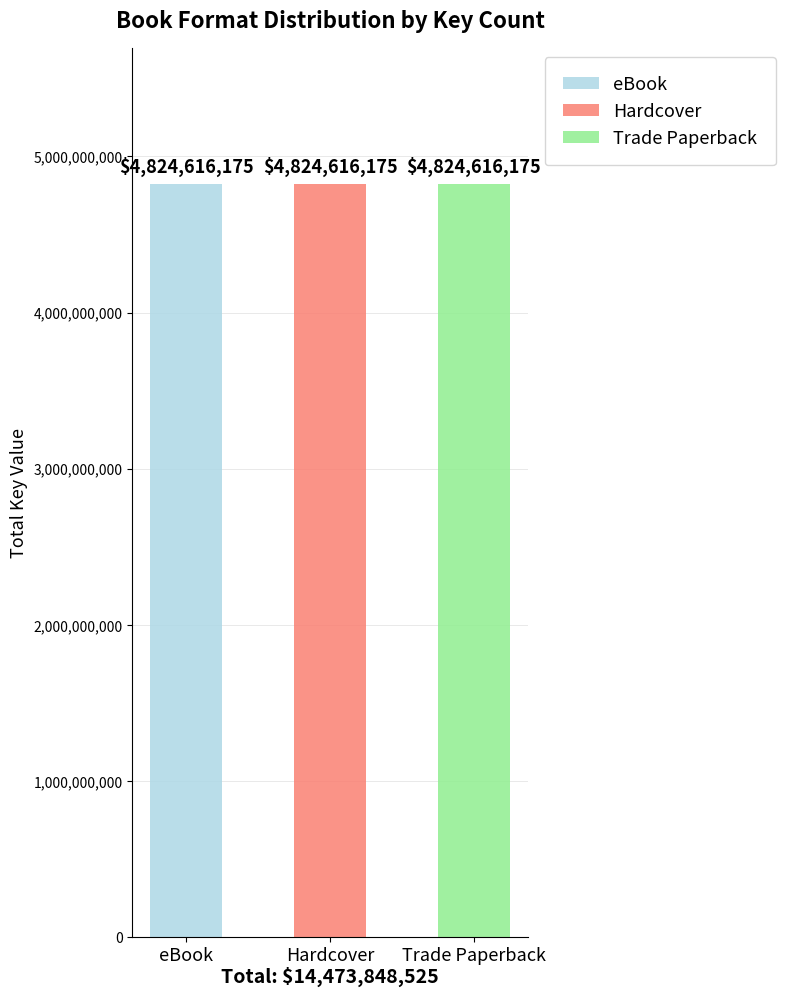

Which series has the largest total across all categories?

eBook